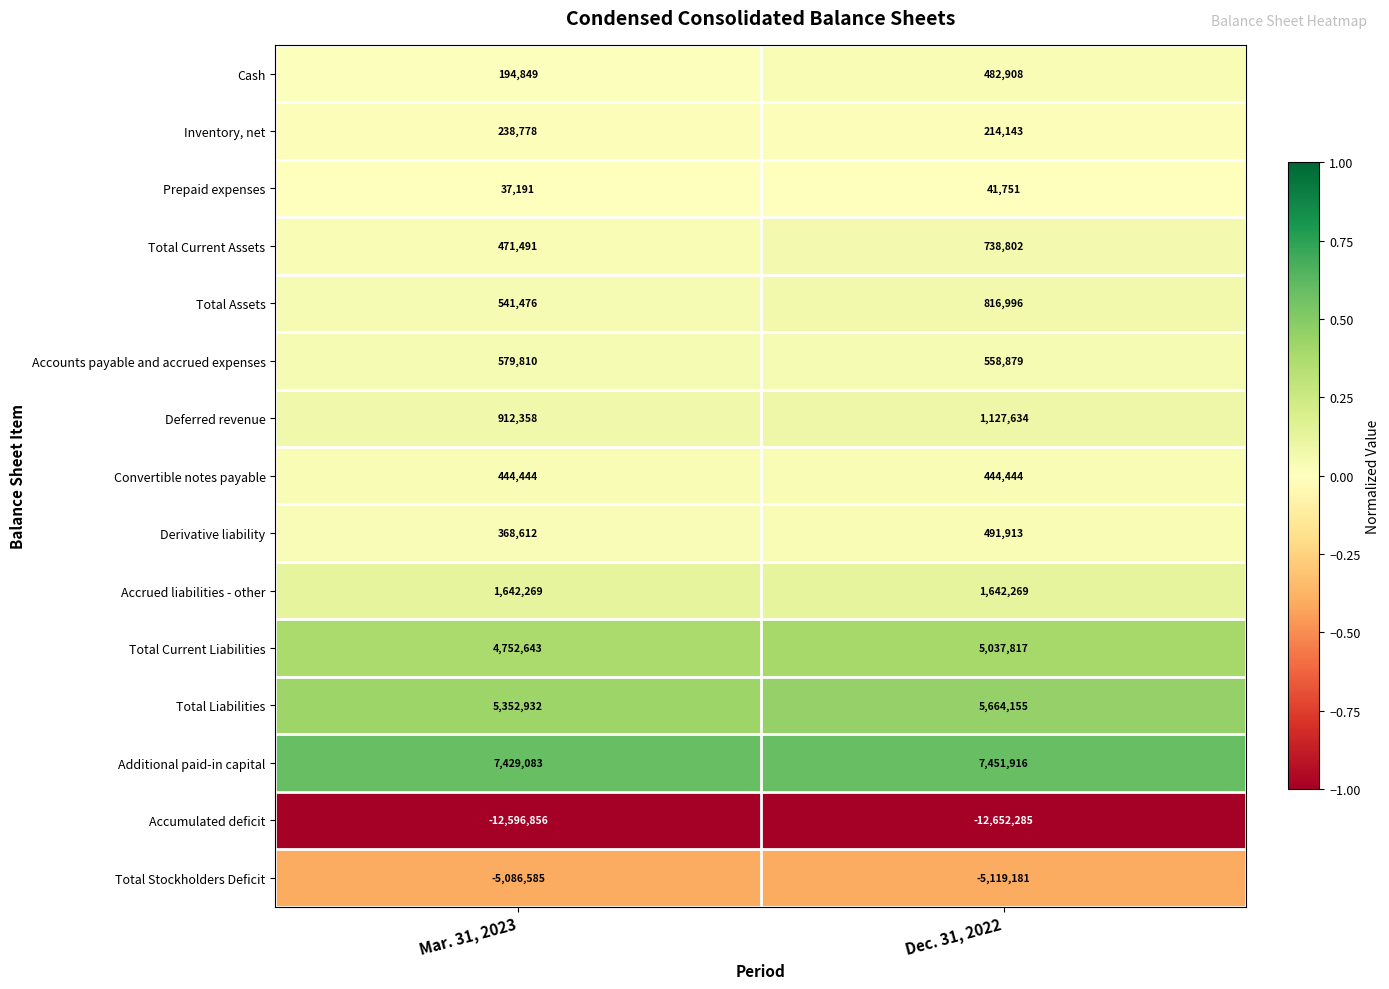

What is the lowest value of the Inventory, net series?

214143